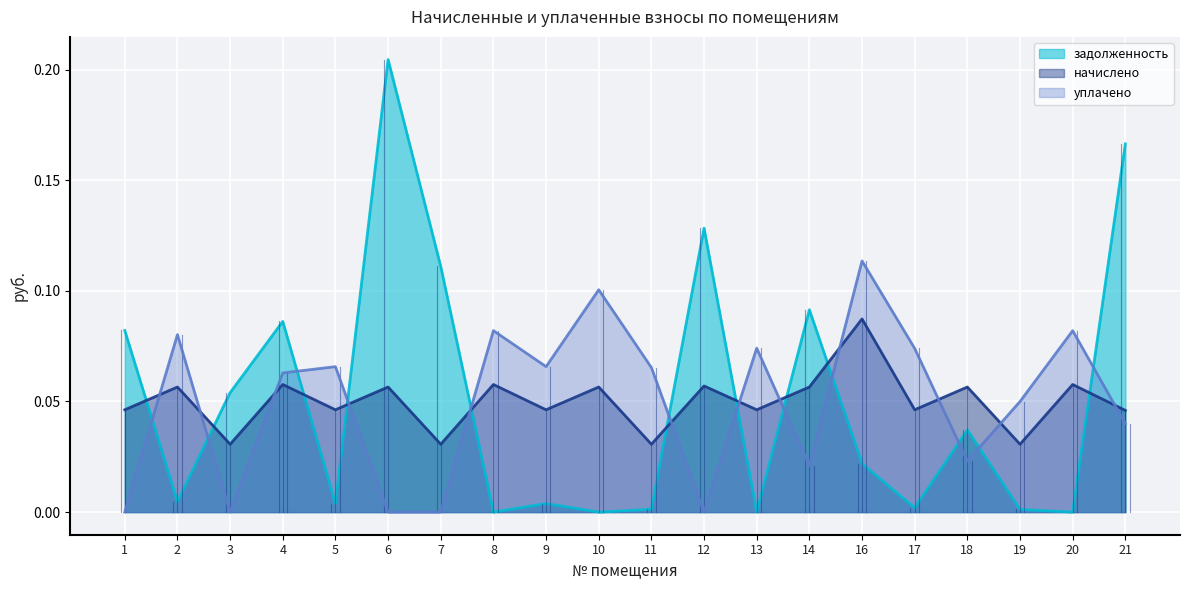

Reading left to right, transcribe all the data shown in this chart.

задолженность: 0.1	0.0	0.1	0.1	0.0	0.2	0.1	0.0	0.0	0.0	0.0	0.1	0.0	0.1	0.0	0.0	0.0	0.0	0.0	0.2
начислено: 0.0	0.1	0.0	0.1	0.0	0.1	0.0	0.1	0.0	0.1	0.0	0.1	0.0	0.1	0.1	0.0	0.1	0.0	0.1	0.0
уплачено: 0.0	0.1	0.0	0.1	0.1	0.0	0.0	0.1	0.1	0.1	0.1	0.0	0.1	0.0	0.1	0.1	0.0	0.0	0.1	0.0